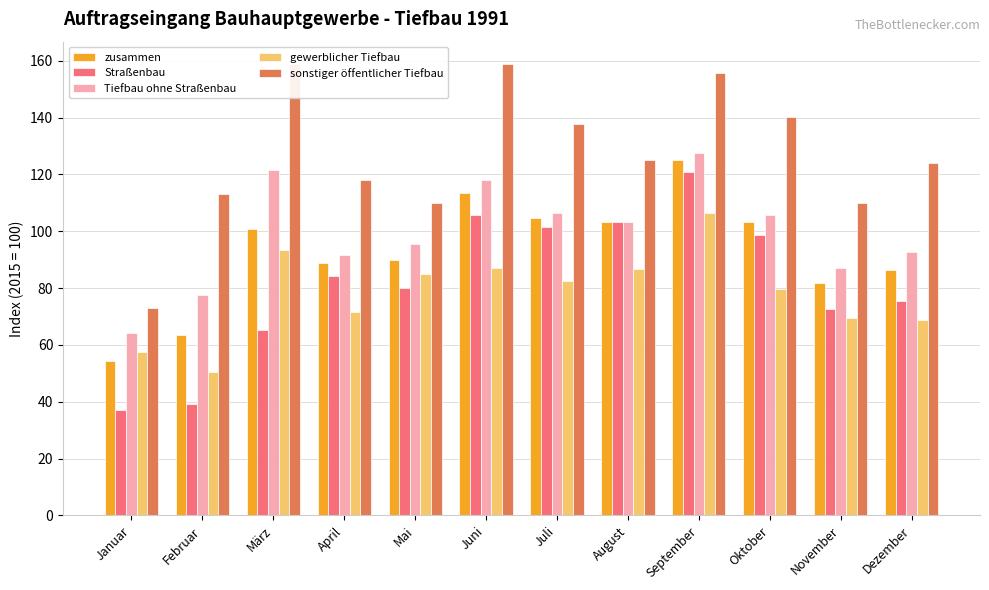

At September, list the series in order from largest to smallest.

sonstiger öffentlicher Tiefbau, Tiefbau ohne Straßenbau, zusammen, Straßenbau, gewerblicher Tiefbau